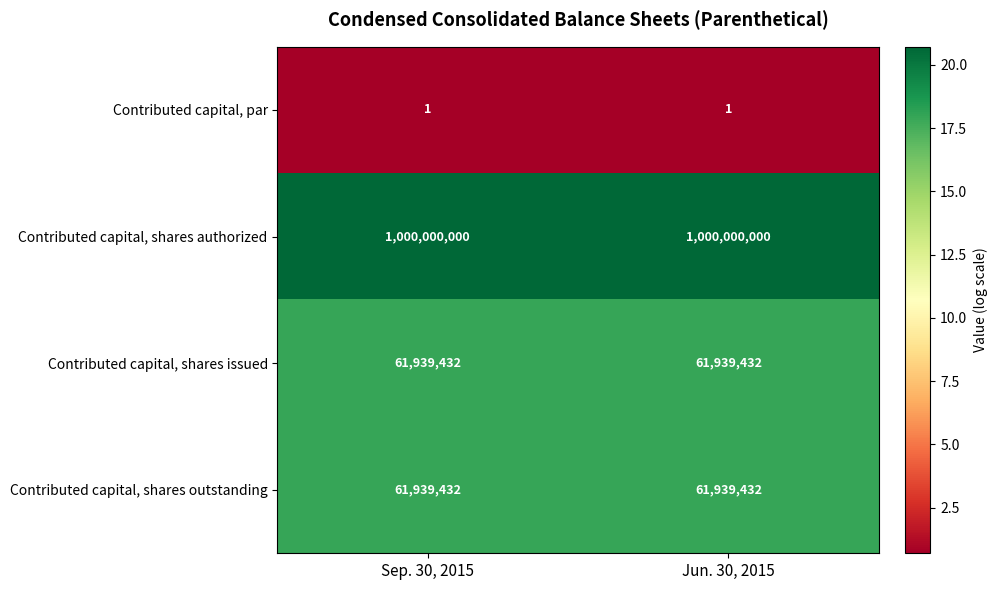

Count the number of categories in the chart.

2